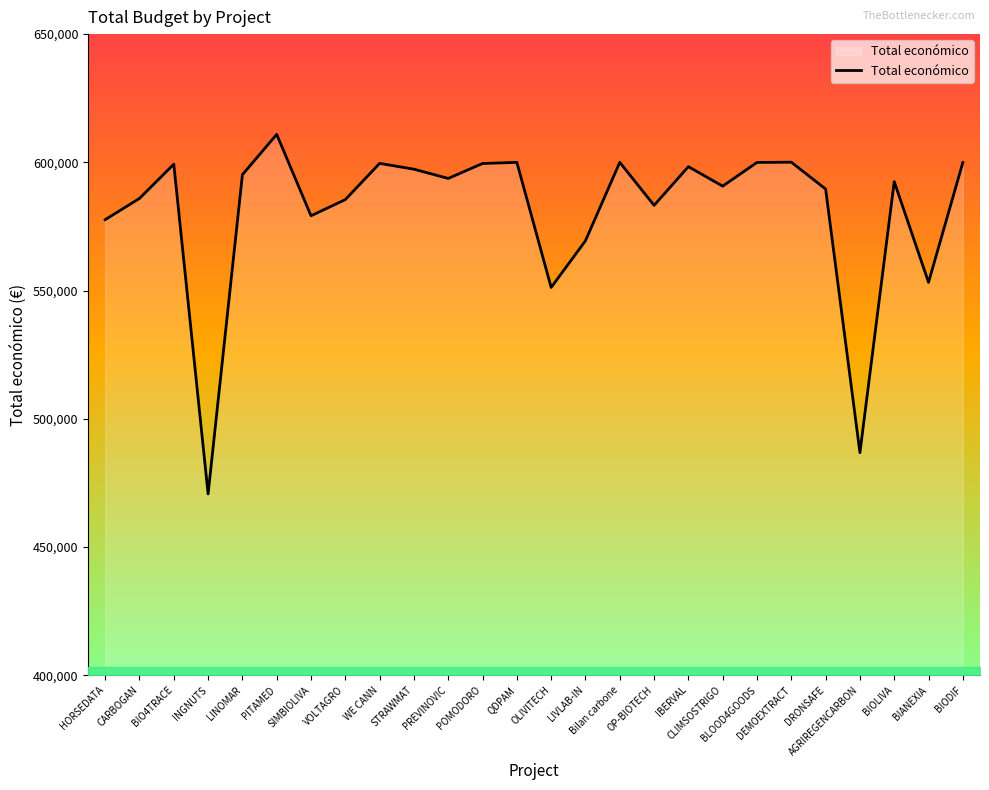

What position from the left is CLIMSOSTRIGO?

19